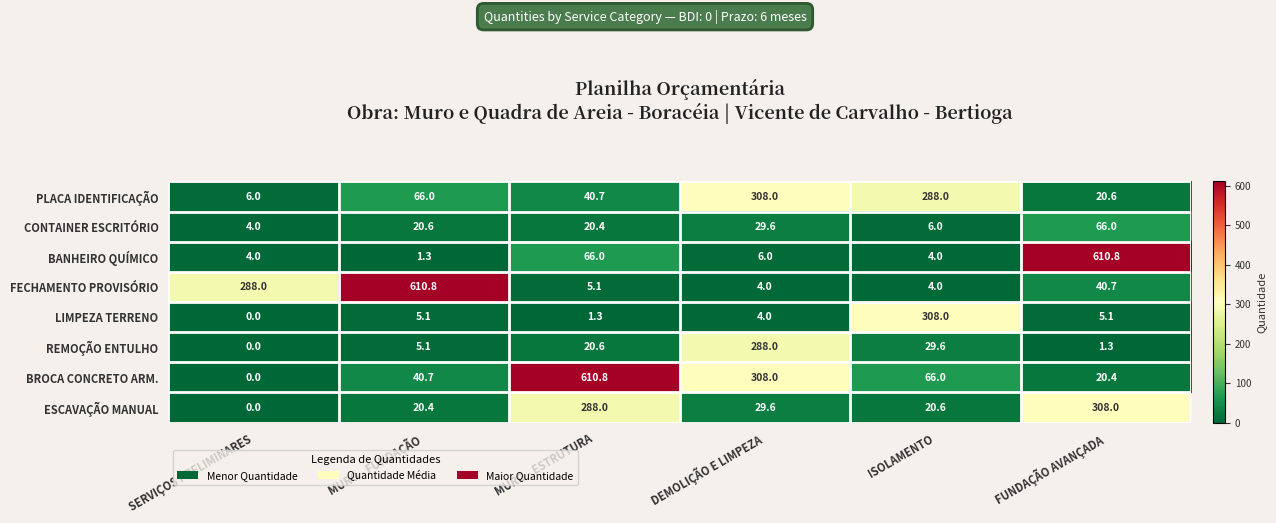

What is the sum of the PLACA IDENTIFICAÇÃO values at ISOLAMENTO and MURO - FUNDAÇÃO?

354.0